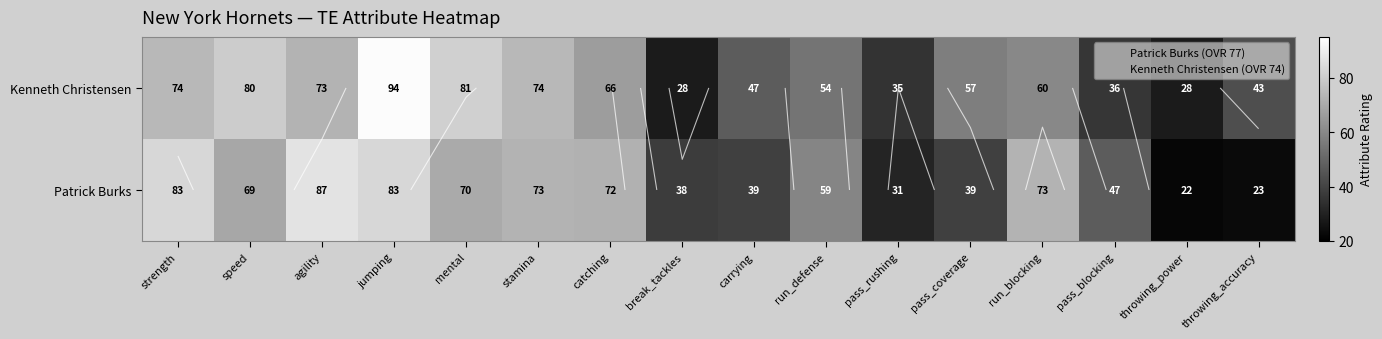

What is the average value of the Patrick Burks series?

57